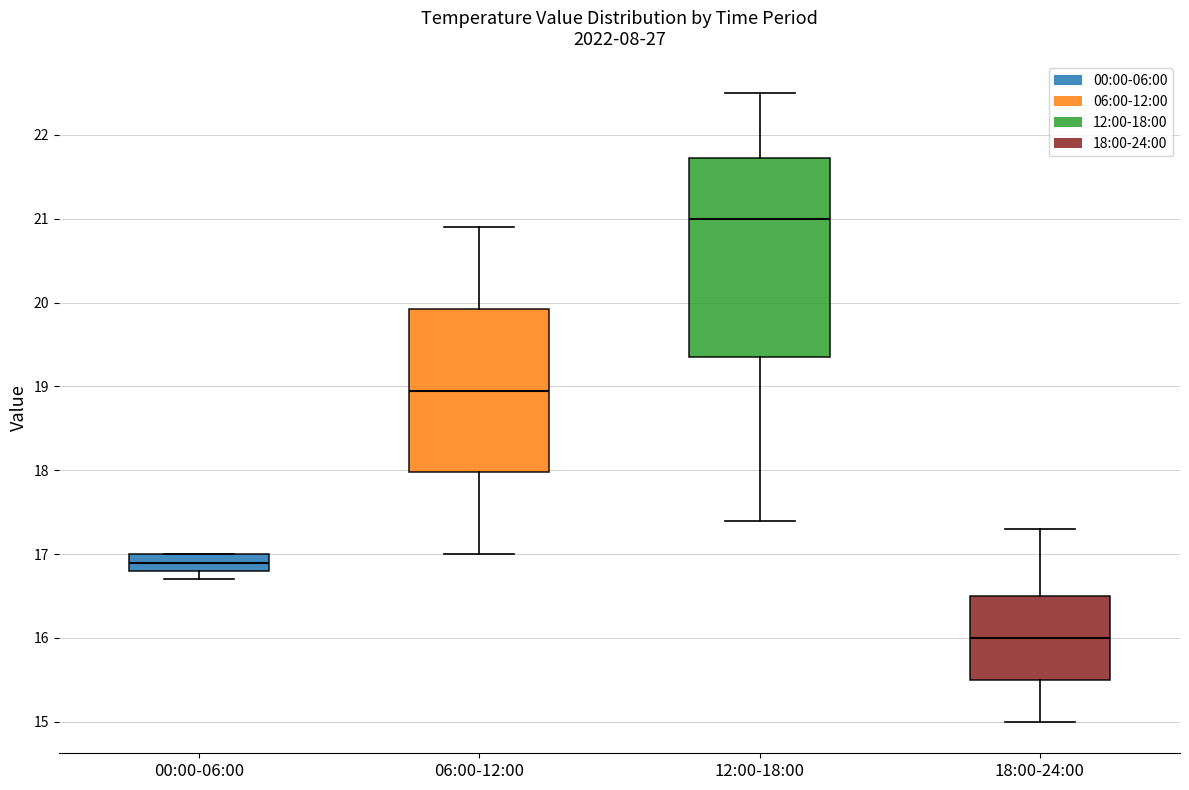

Which box is the tallest, from its lower edge to its upper edge?

12:00-18:00